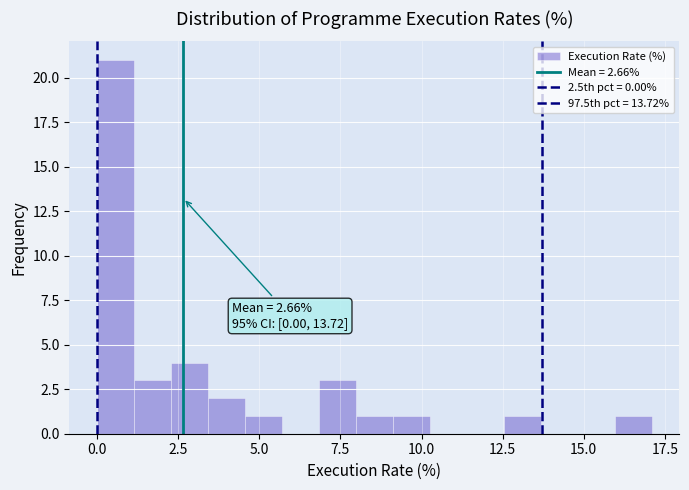

Read against the x-axis, roughly where is the centre of the tallest bar?

0.5